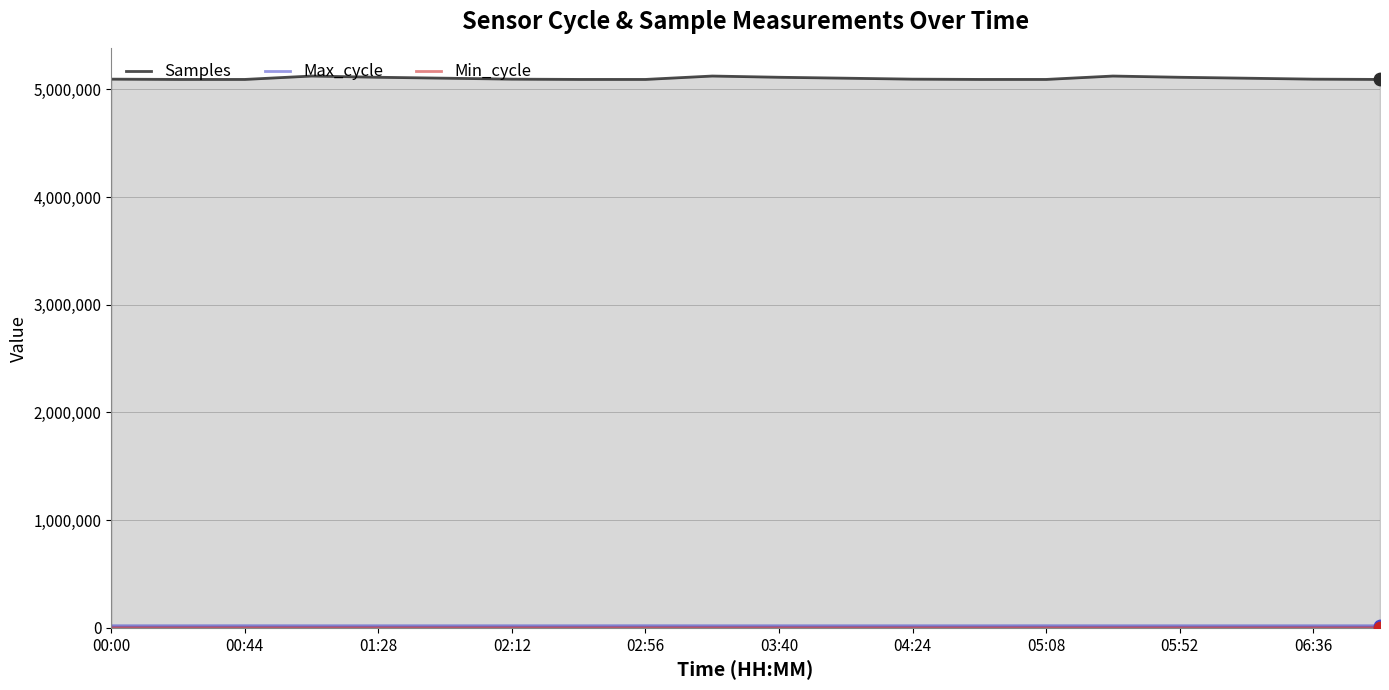

Which series has the largest Y range (max minus min)?

Samples